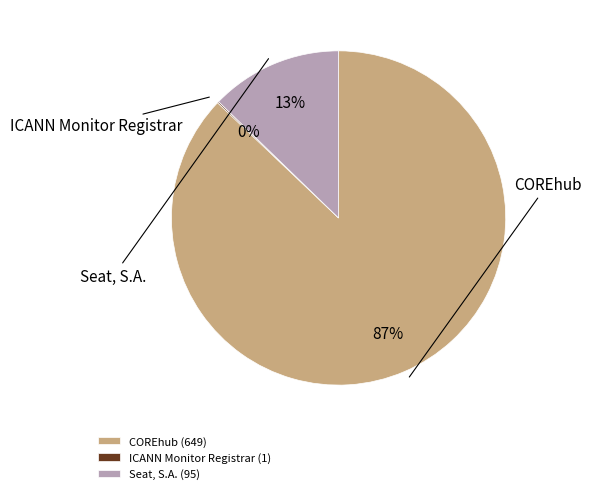

To the nearest percent, what is the average slice percentage?

33%